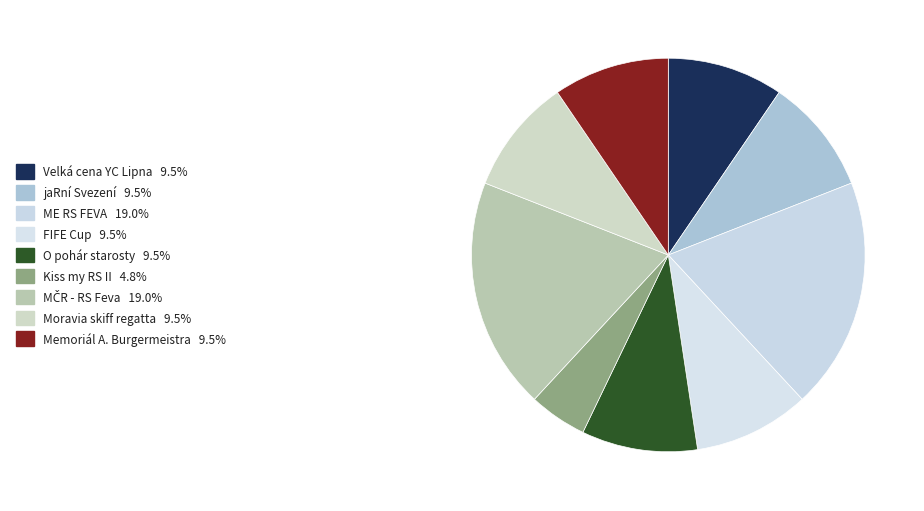

Is there a majority slice in this chart?

No